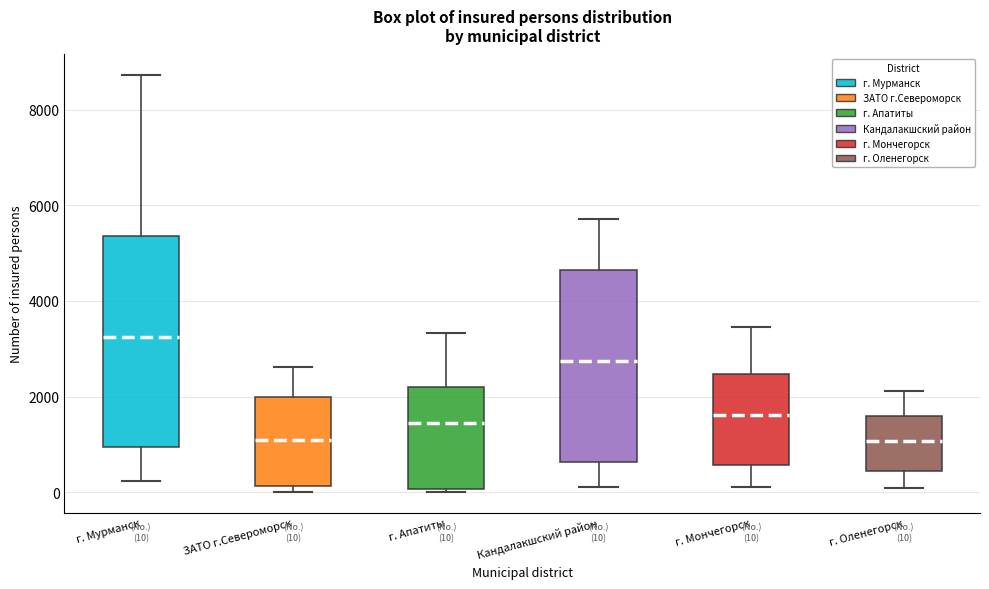

Which box is the tallest, from its lower edge to its upper edge?

г. Мурманск